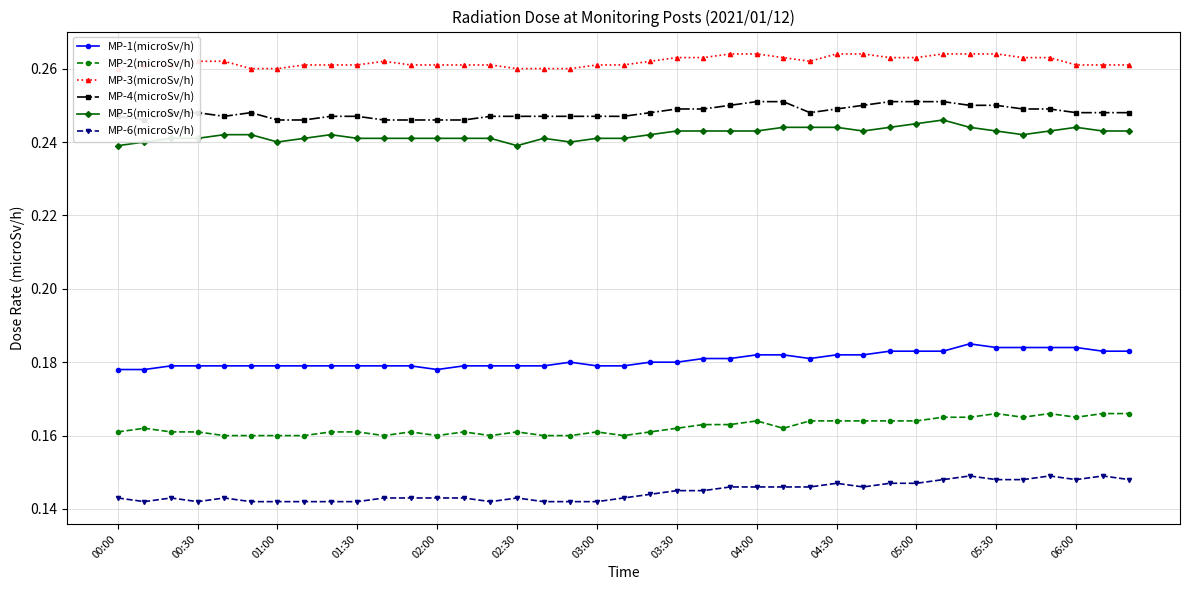

True or false: MP-3(microSv/h) and MP-1(microSv/h) cross at least once.

False